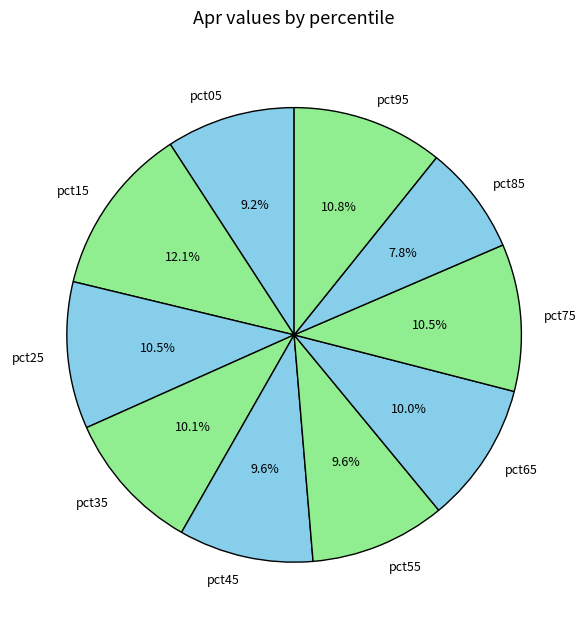

The pct05 slice represents 9% of the pie. True or false?

True